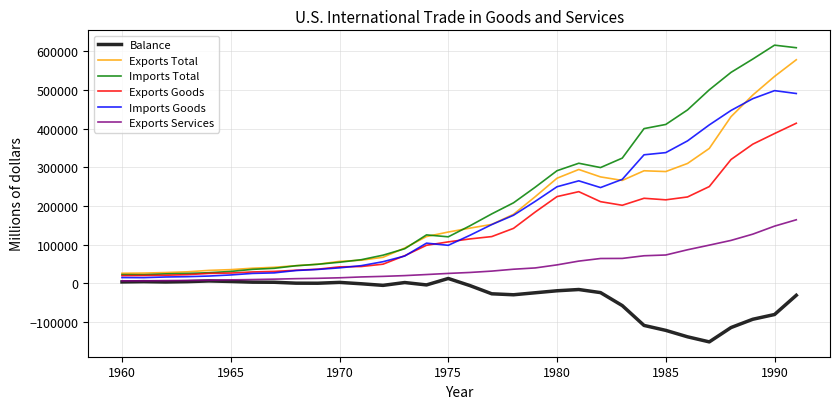

Which series has the widest spread of values?

Imports Total